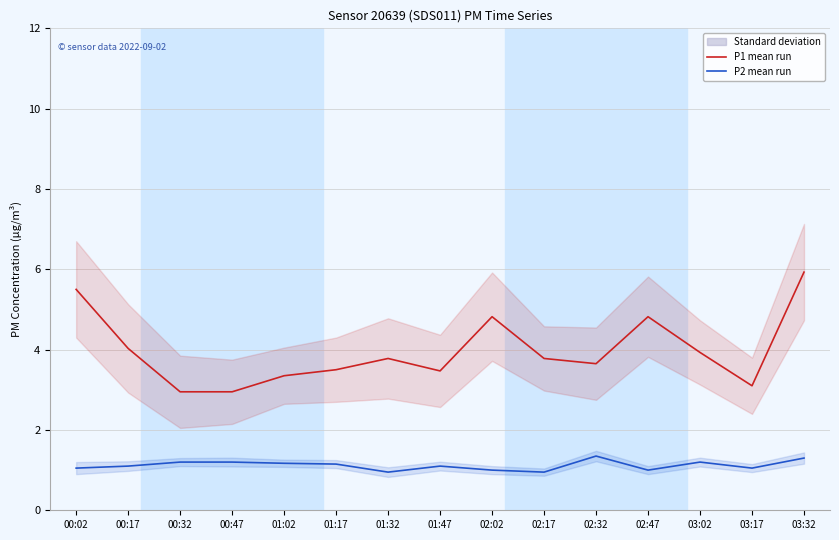

Where is P1 (PM10) nearest to the value 4?

00:17